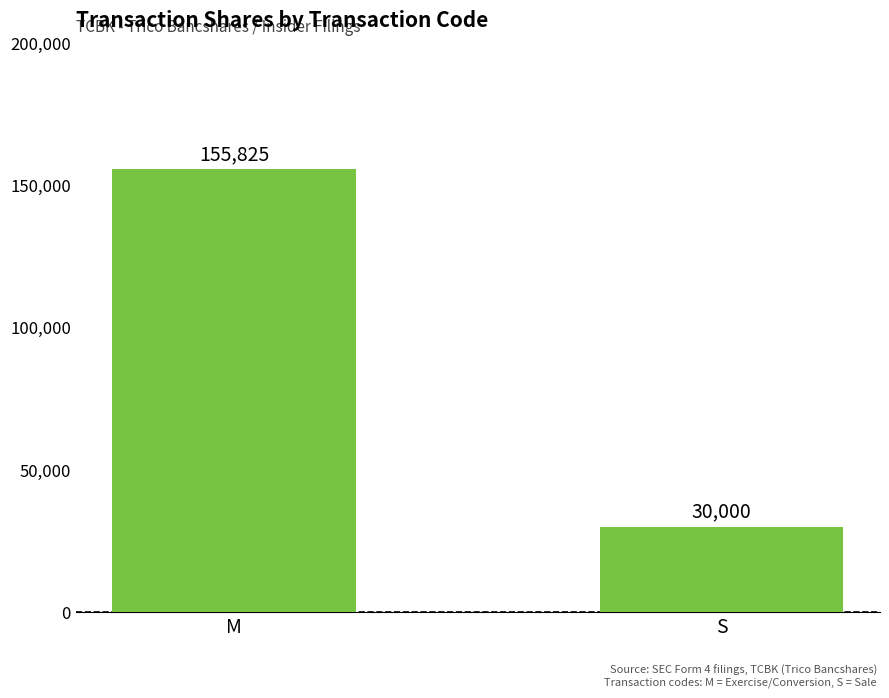

What is the change in value from M to S?

-125825